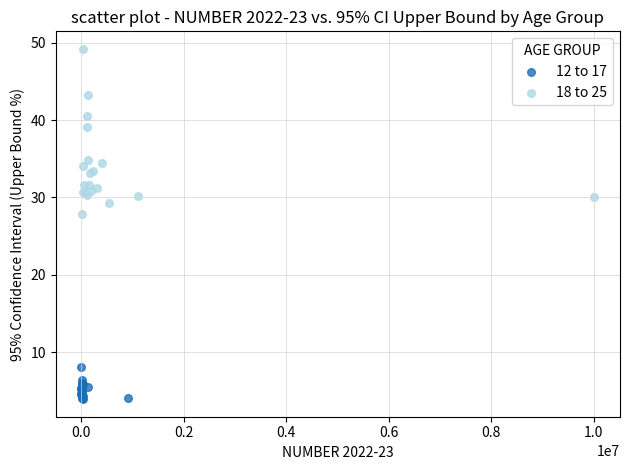

Which series has the widest spread of Y values?

18 to 25